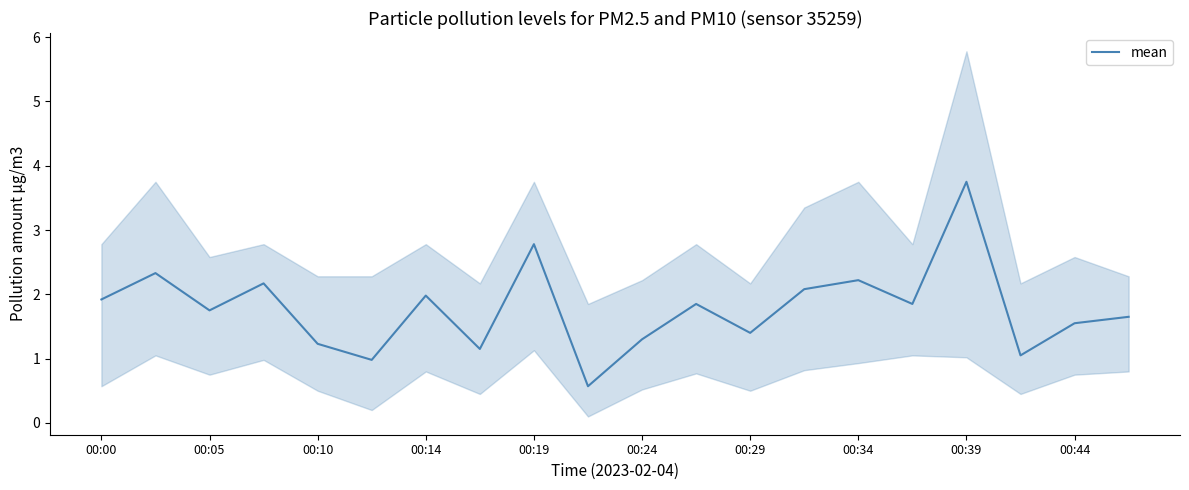

Is it true that mean equals 2.9 at 00:00?

False